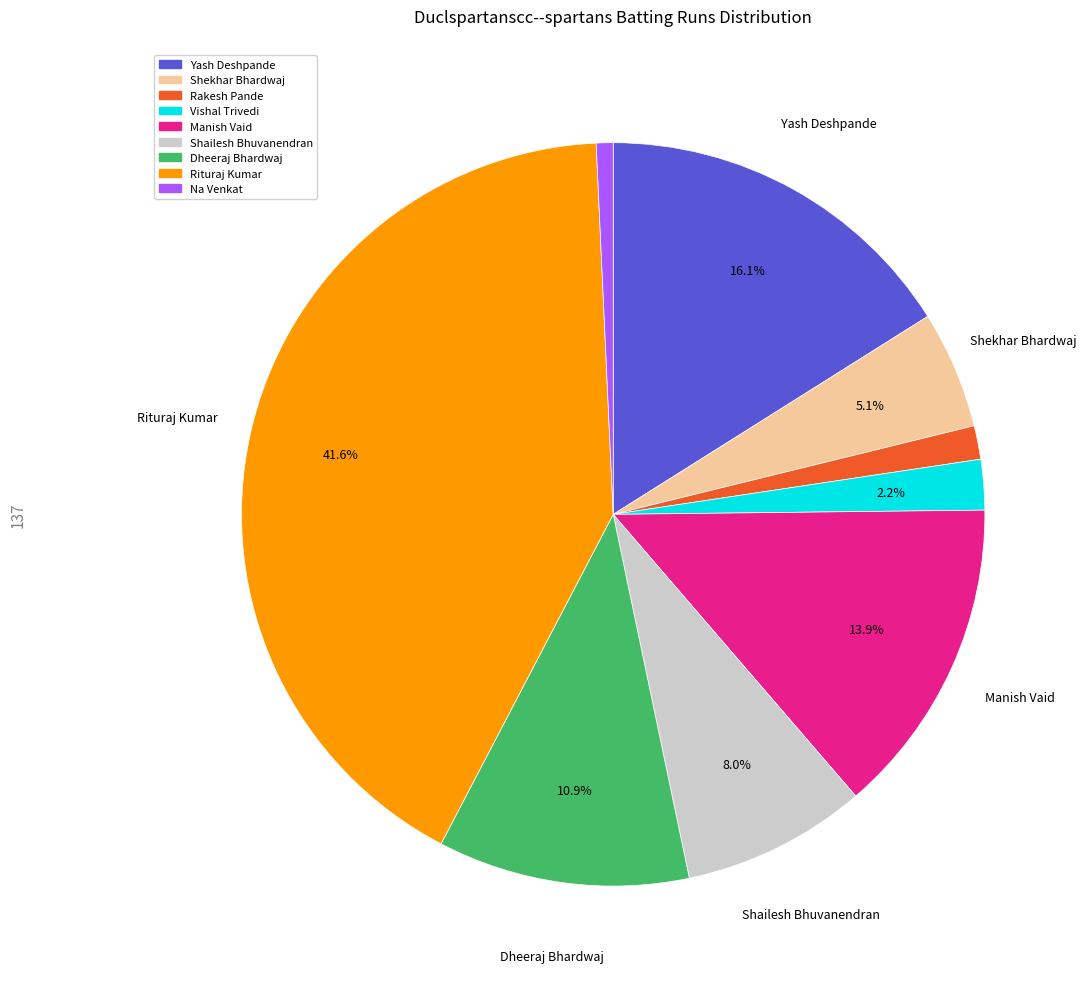

Is there a majority slice in this chart?

No